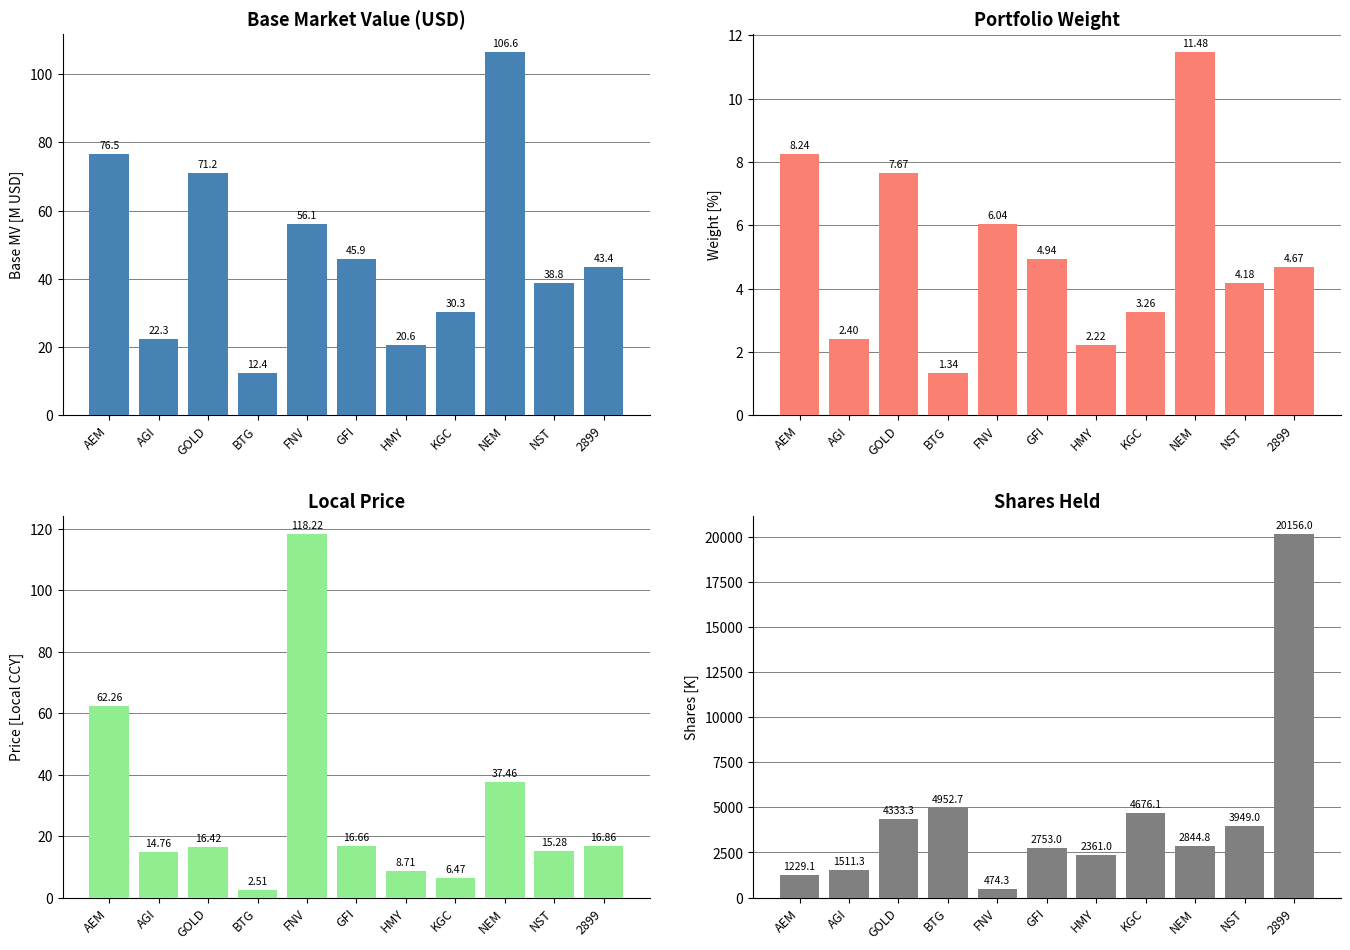

Where is WEIGHT (%) nearest to the value 6?

FNV